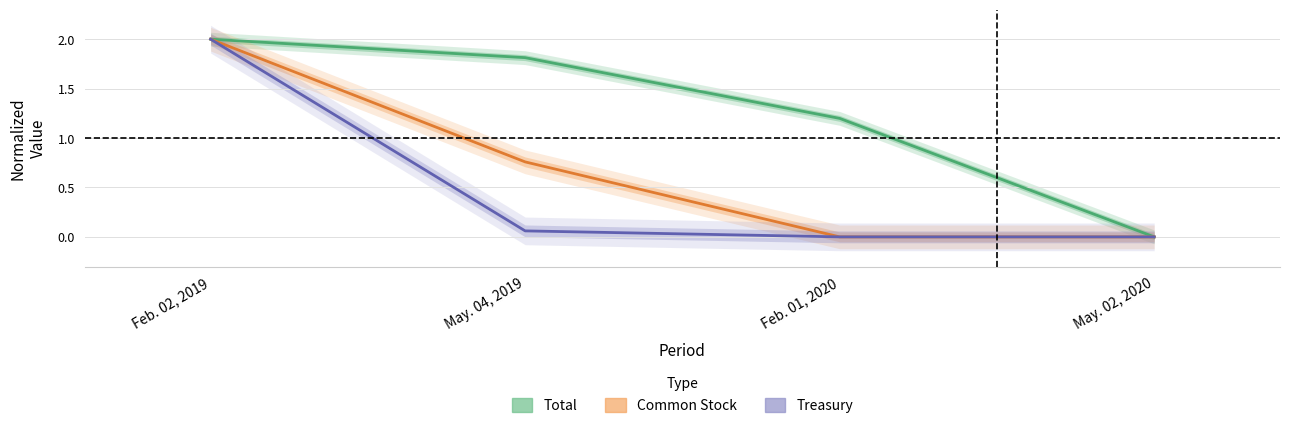

Between Feb. 01, 2020 and May. 02, 2020, which series saw the biggest shift?

Total